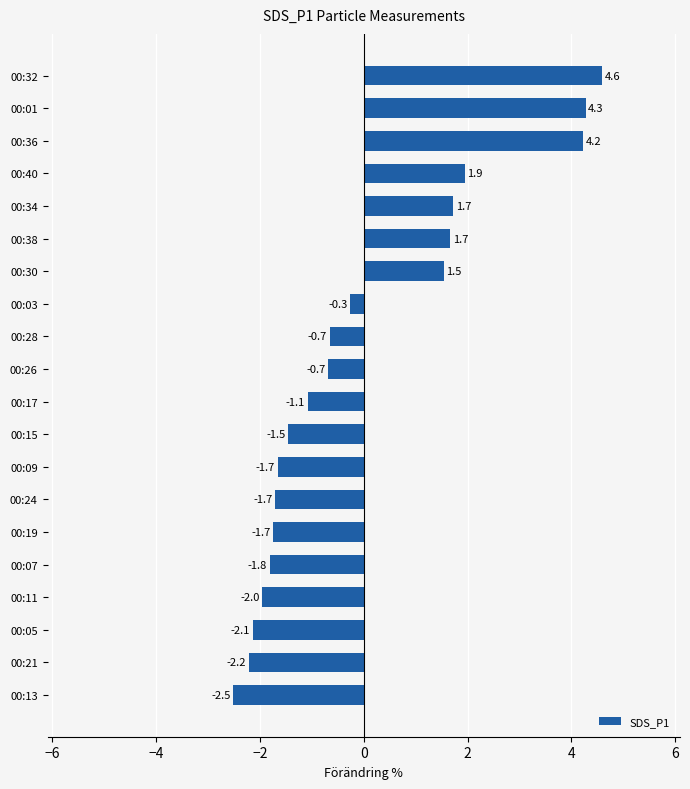

What is the minimum value shown in the chart?

-2.5